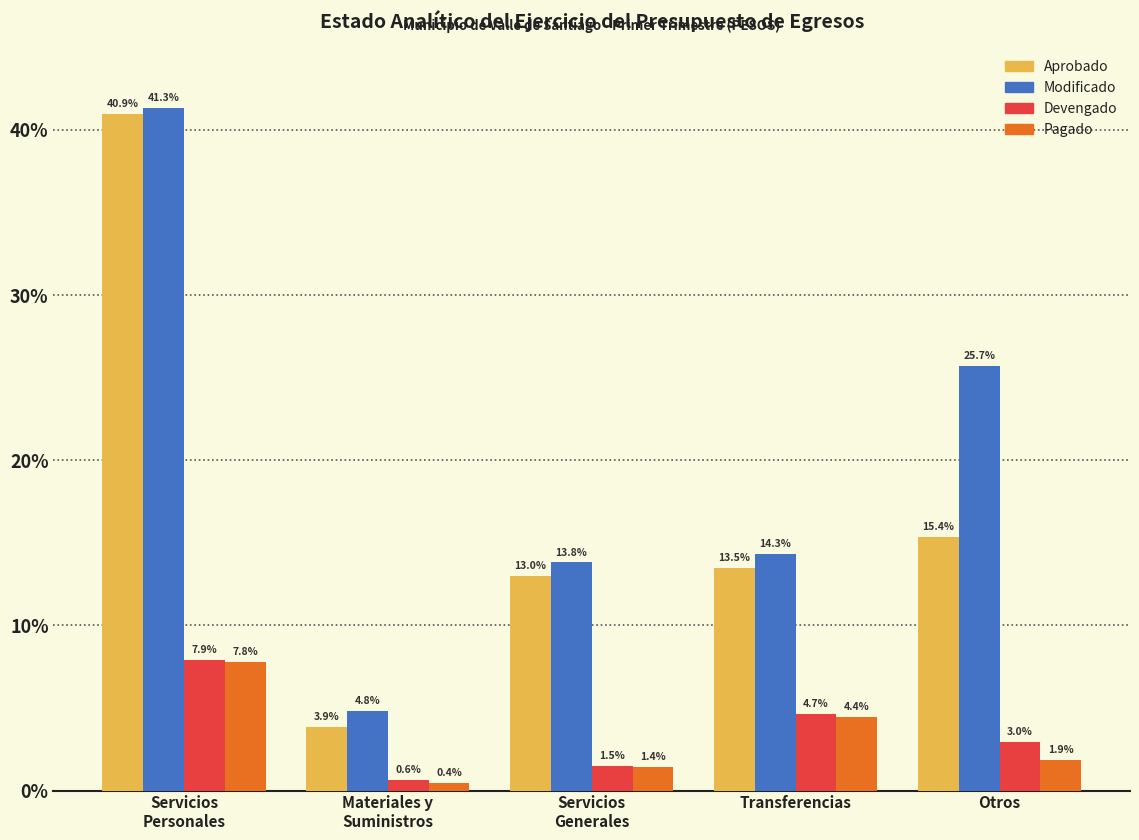

Reading left to right, what are all the values shown in this chart?

Aprobado: 40.9	3.9	13.0	13.5	15.4
Modificado: 41.3	4.8	13.8	14.3	25.7
Devengado: 7.9	0.6	1.5	4.7	3.0
Pagado: 7.8	0.4	1.4	4.4	1.9